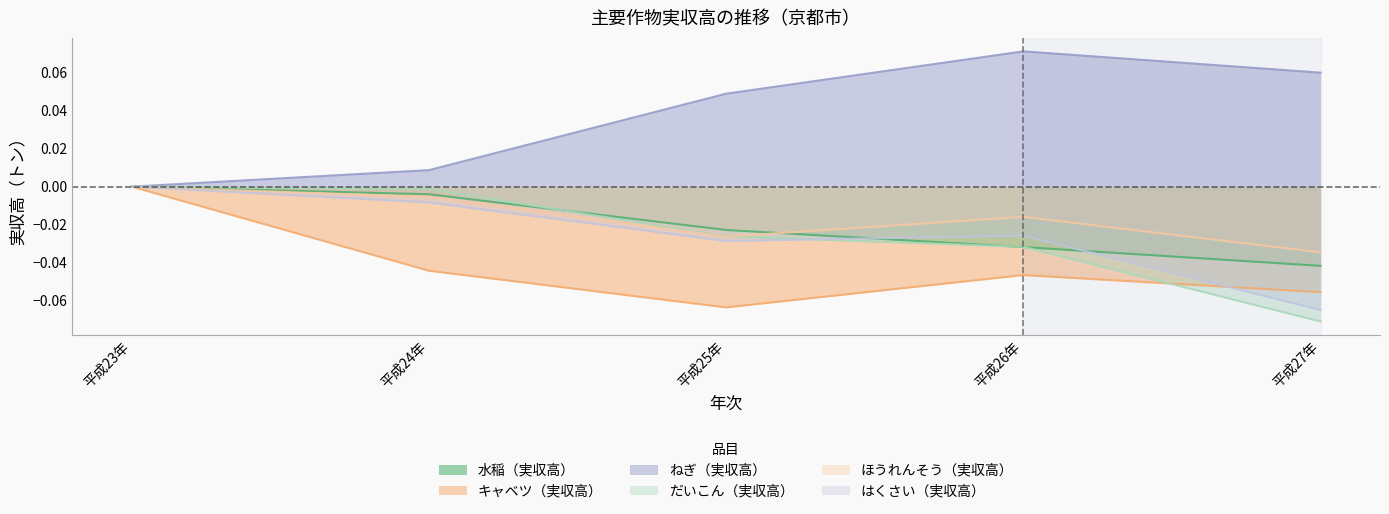

The value of キャベツ（実収高） at 平成26年 is -0.0. True or false?

True